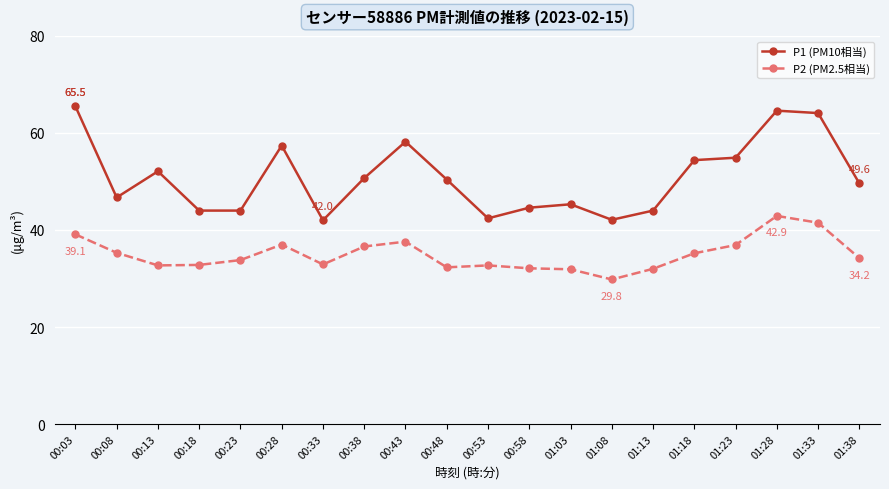

Does the chart have visible grid lines?

Yes